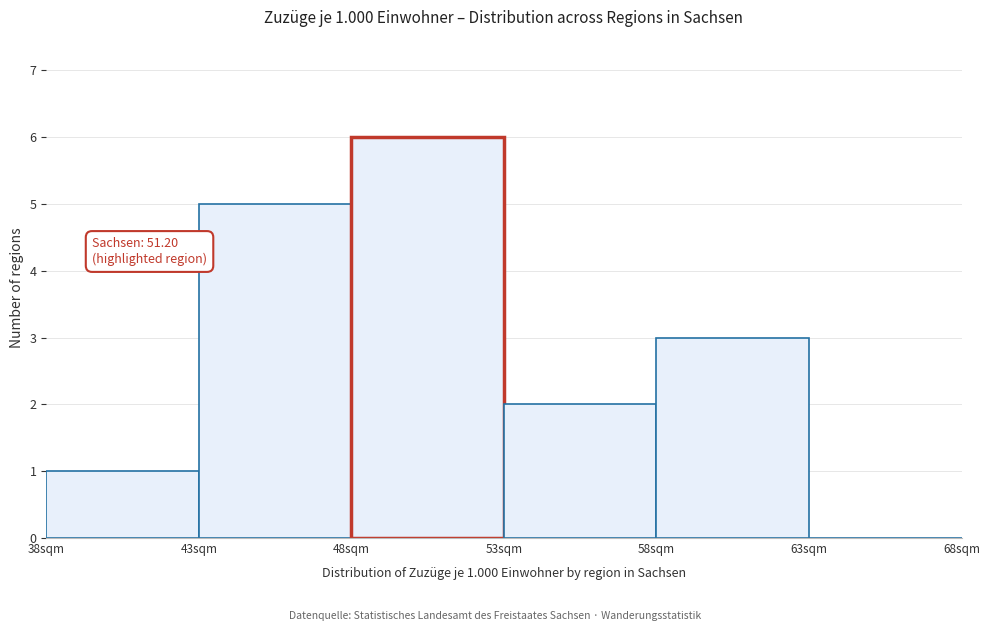

Which range on the x-axis has the tallest bar?

48 to 53